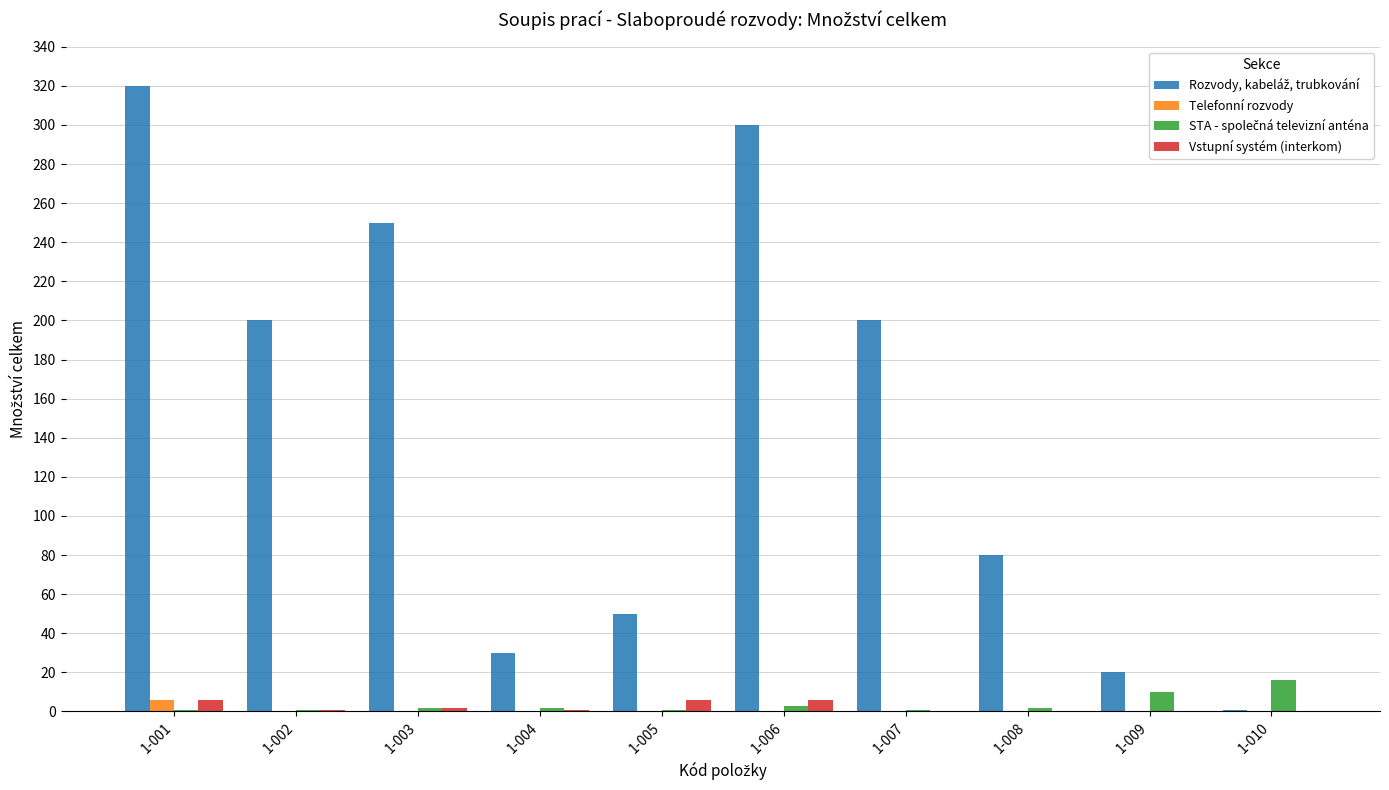

Count the number of categories in the chart.

10